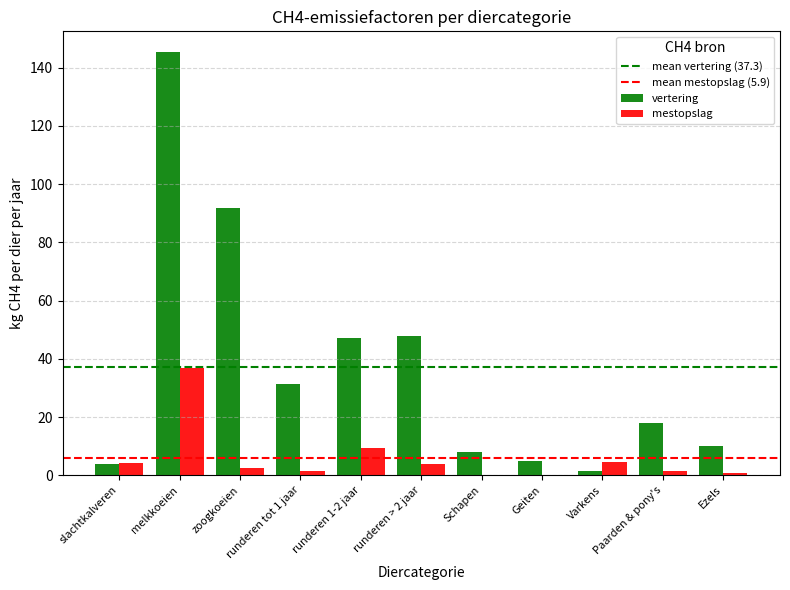

At which category does the chart reach its peak across all series?

melkkoeien